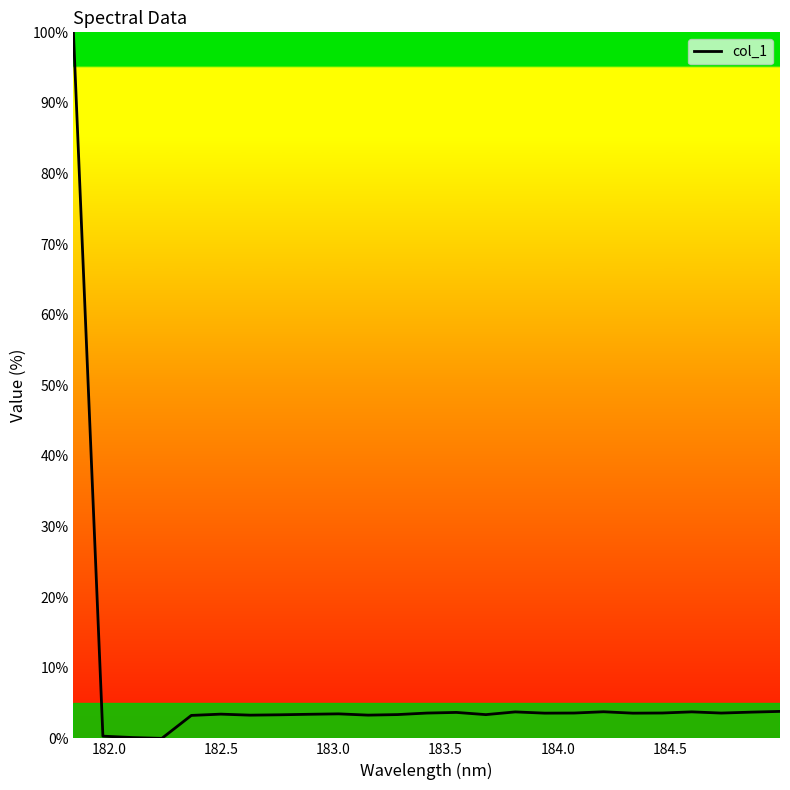

What is the difference between the maximum and minimum values?

100.0